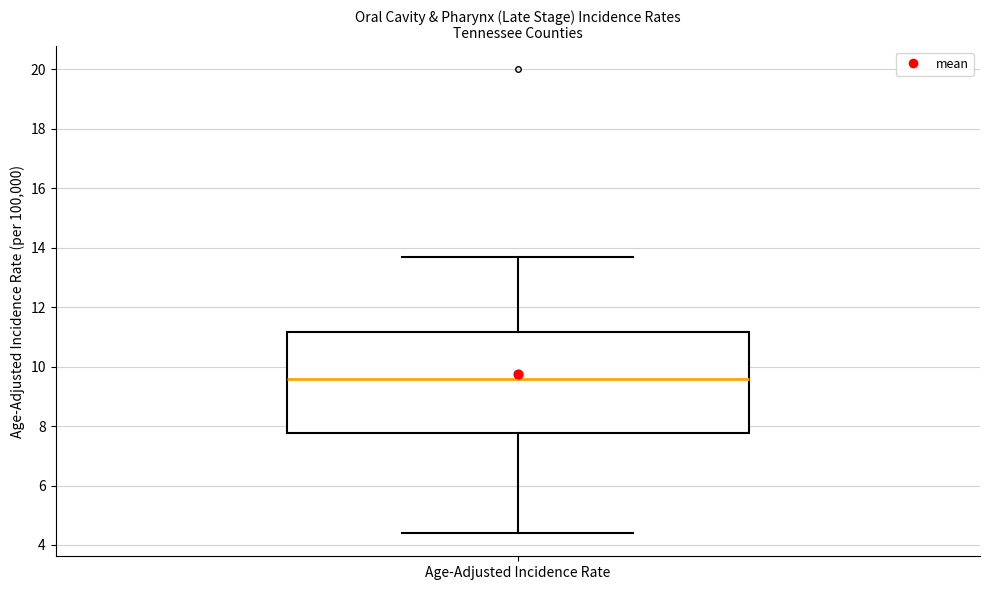

Where does the upper whisker of the box for Age-Adjusted Incidence Rate end on the y-axis? The values are not printed on the chart, so give them approximately, as read against the axis.

13.8